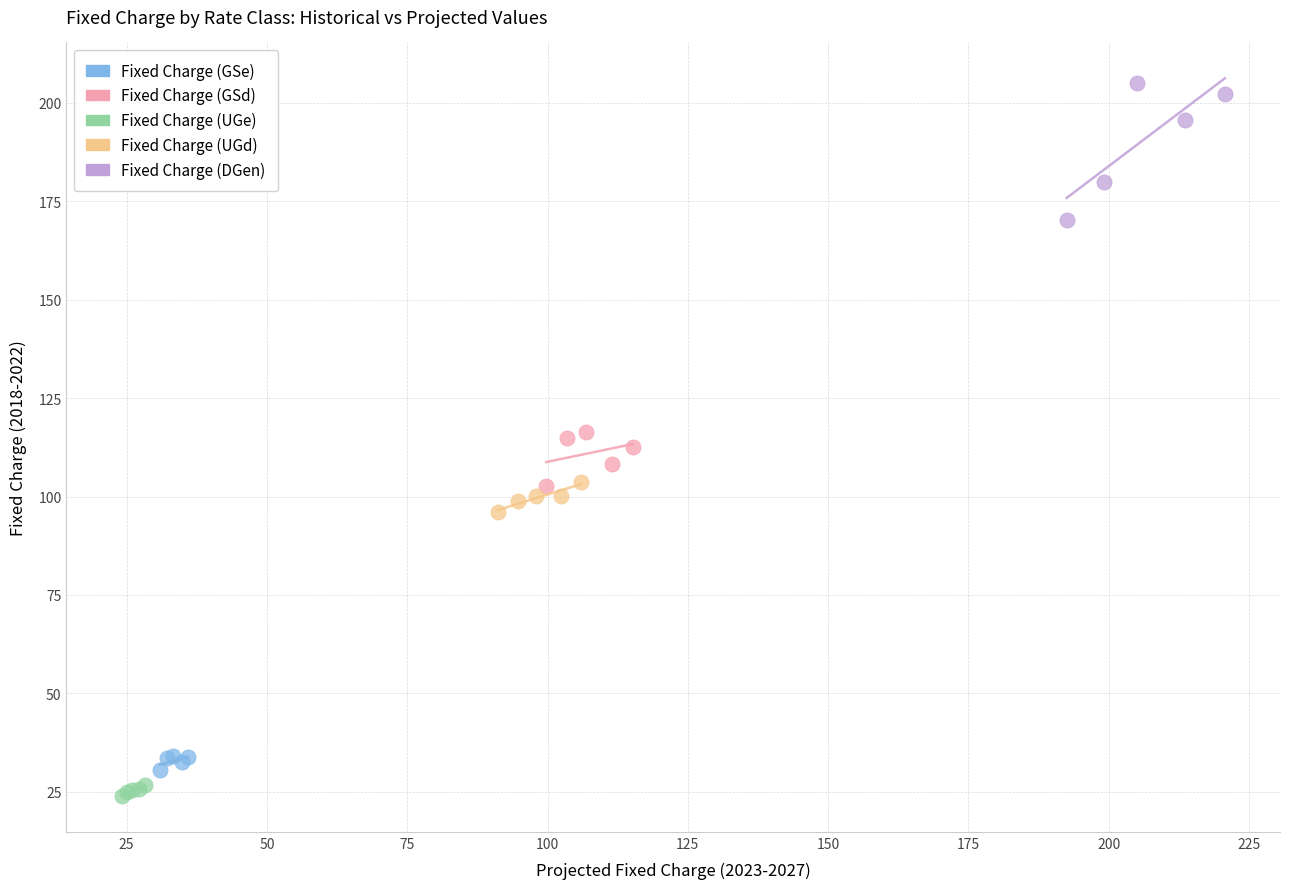

Which series reaches the maximum Y coordinate?

Fixed Charge (DGen)